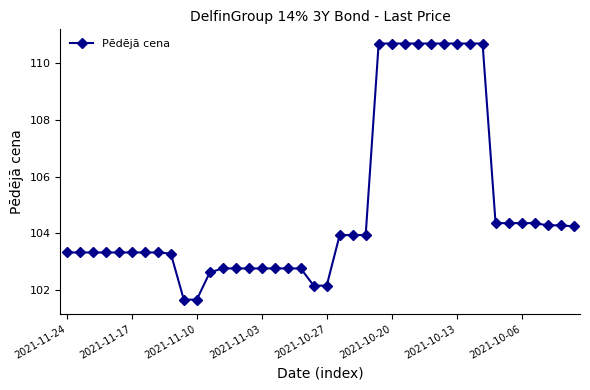

What is the minimum value shown in the chart?

101.7